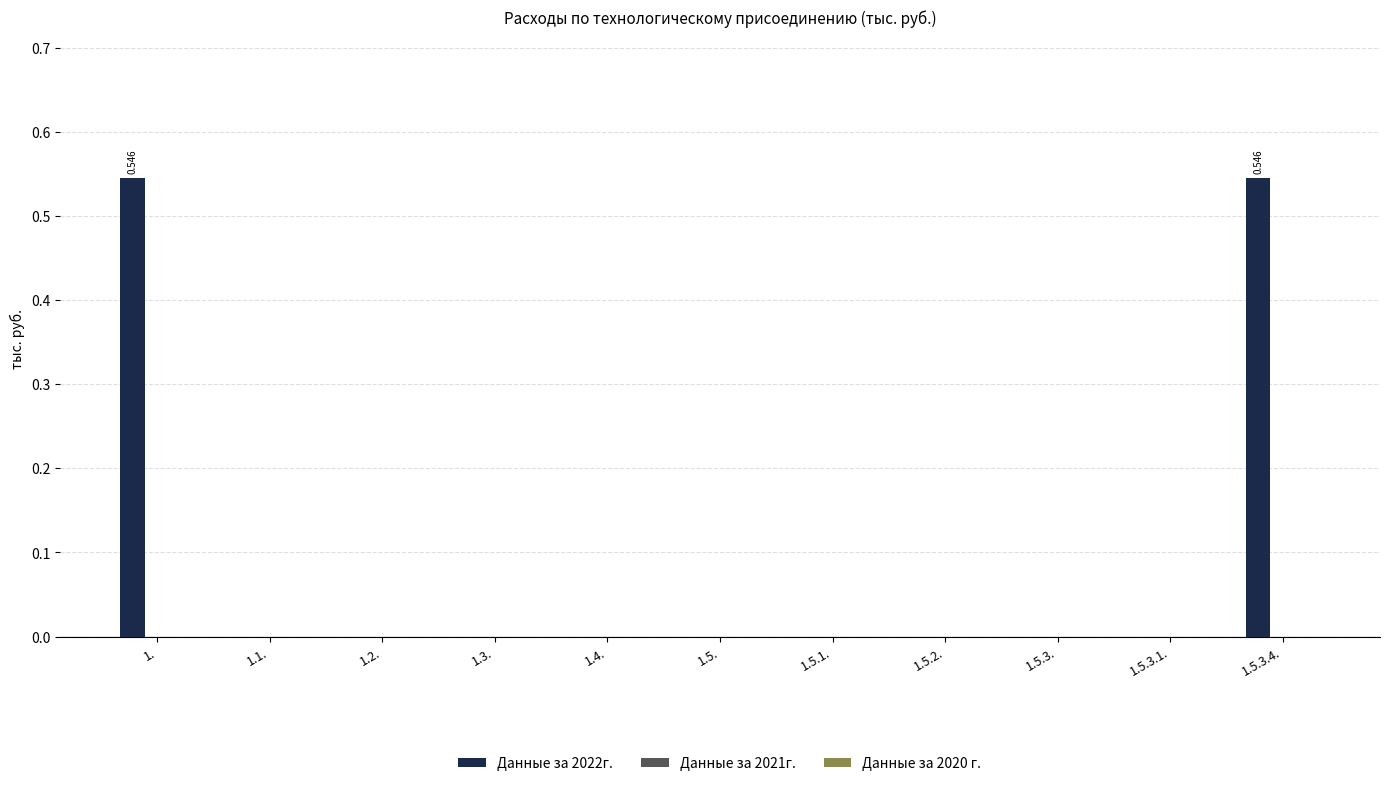

What is the label of the 11th bar from the right?

1.